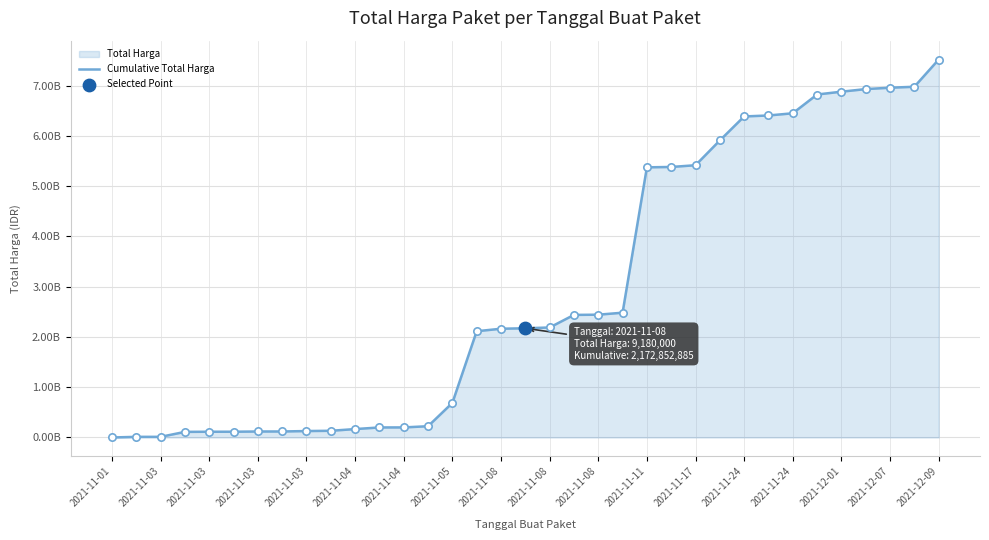

What is the ratio of the value at 2021-11-03 to the value at 2021-11-05?

0.1